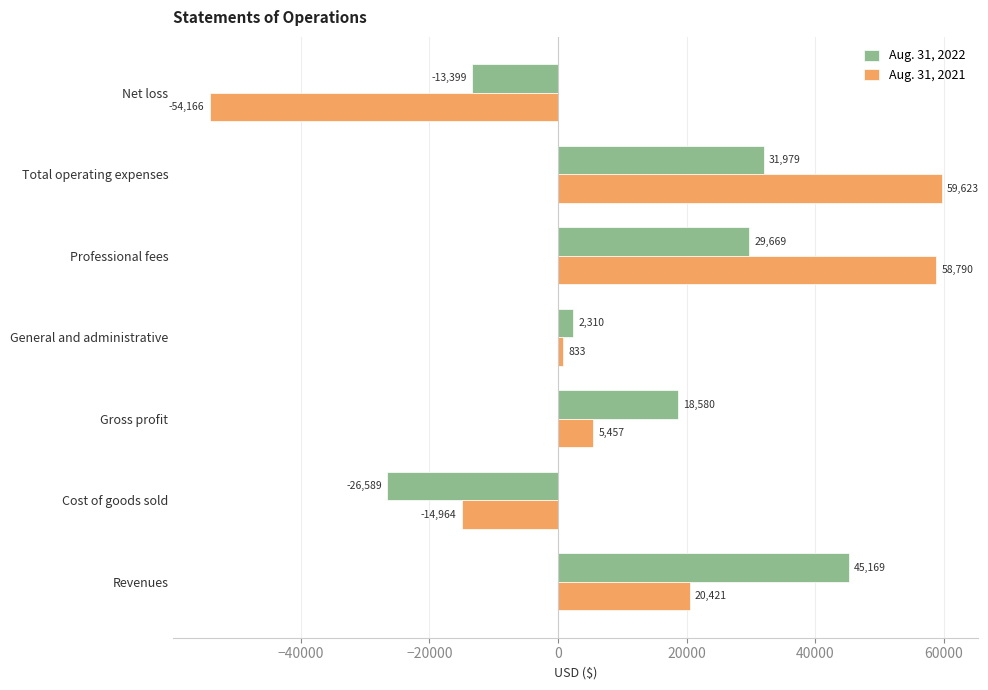

What is the total value across all series at Total operating expenses?

91602